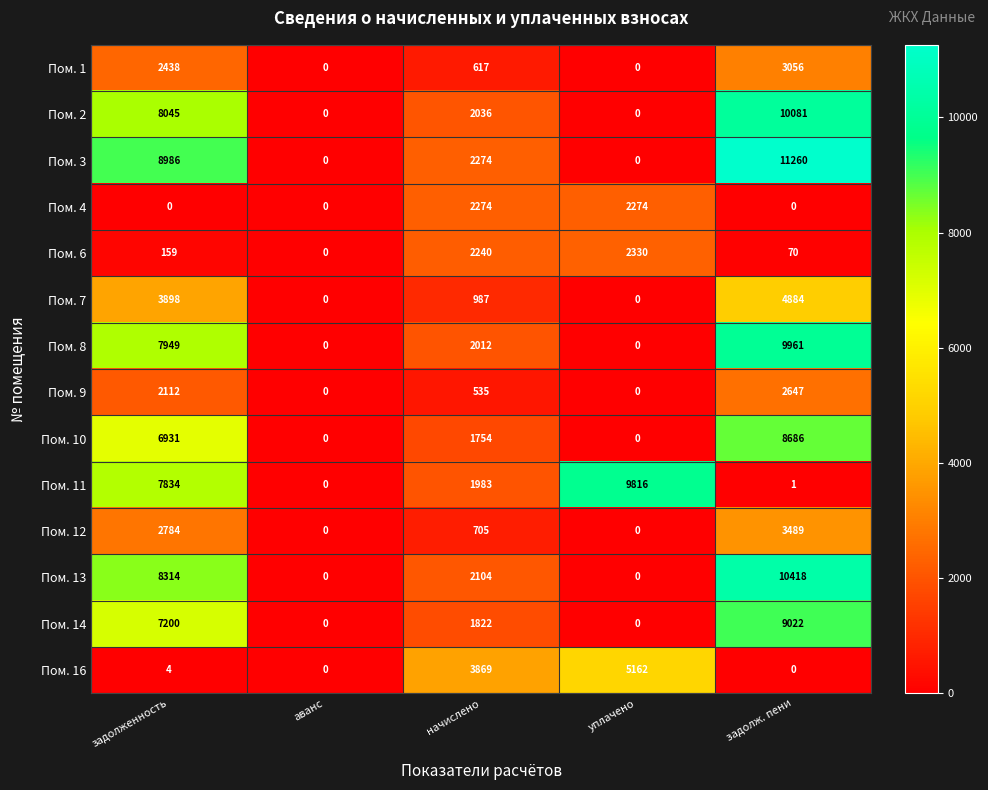

At how many categories does at least one series exceed 4659?

3